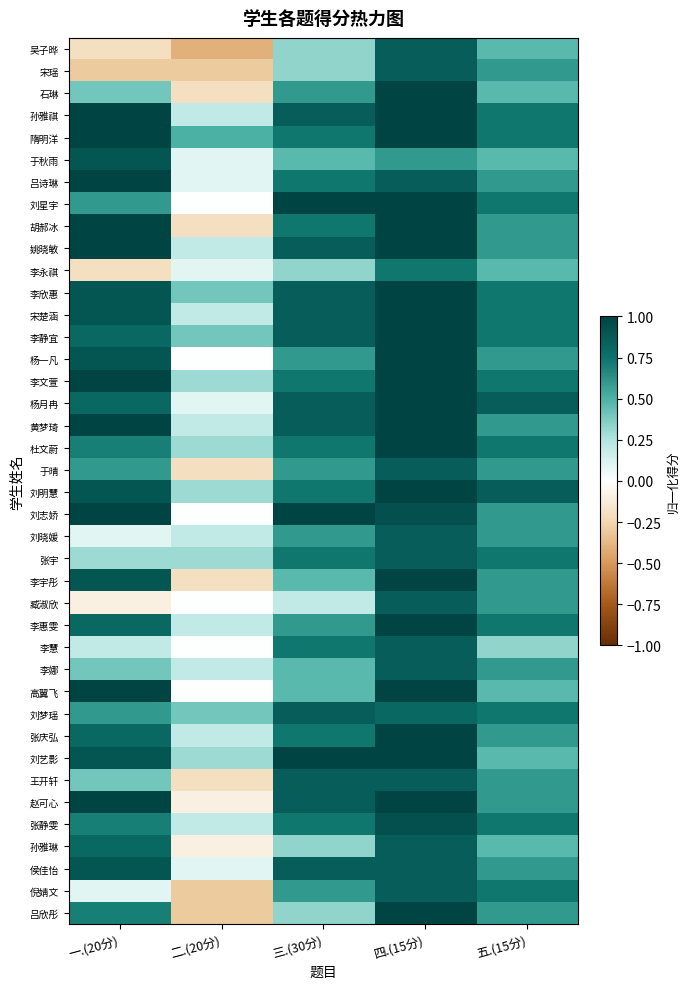

Which category has the lowest value across all series?

二.(20分)